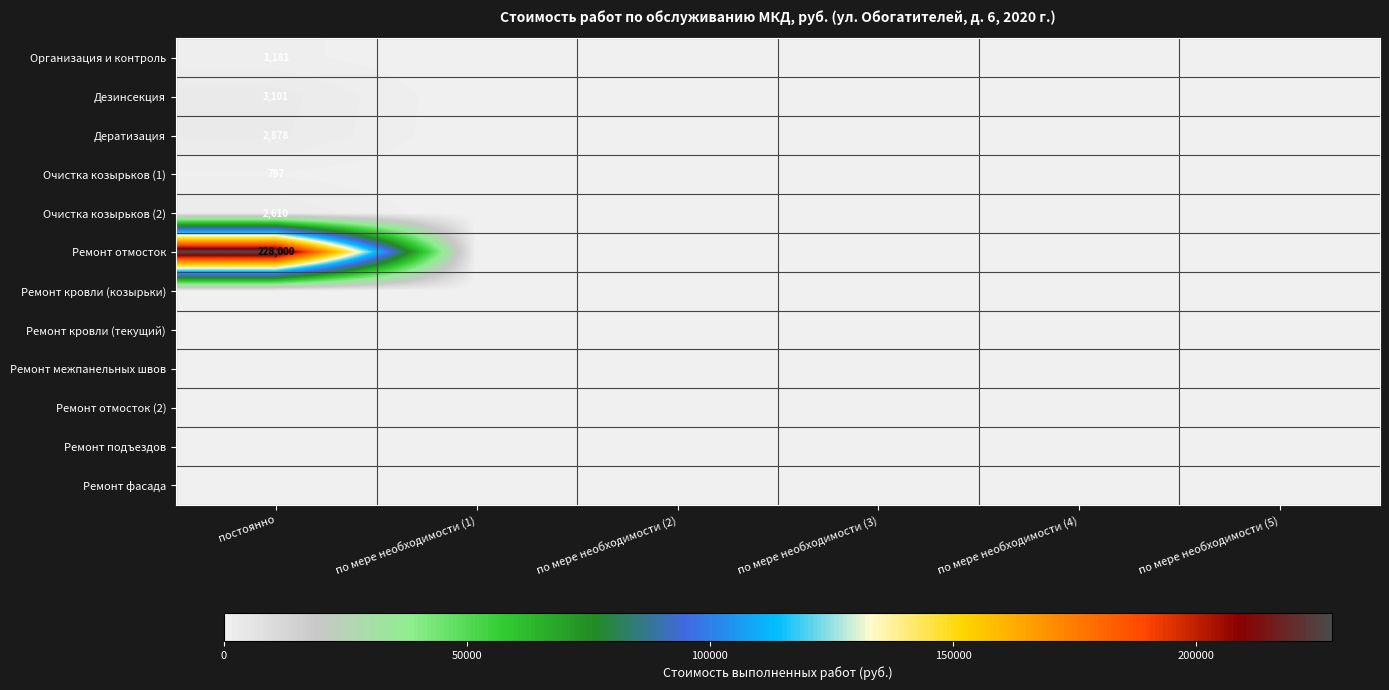

The Ремонт отмосток series shows 159453 at постоянно. True or false?

False